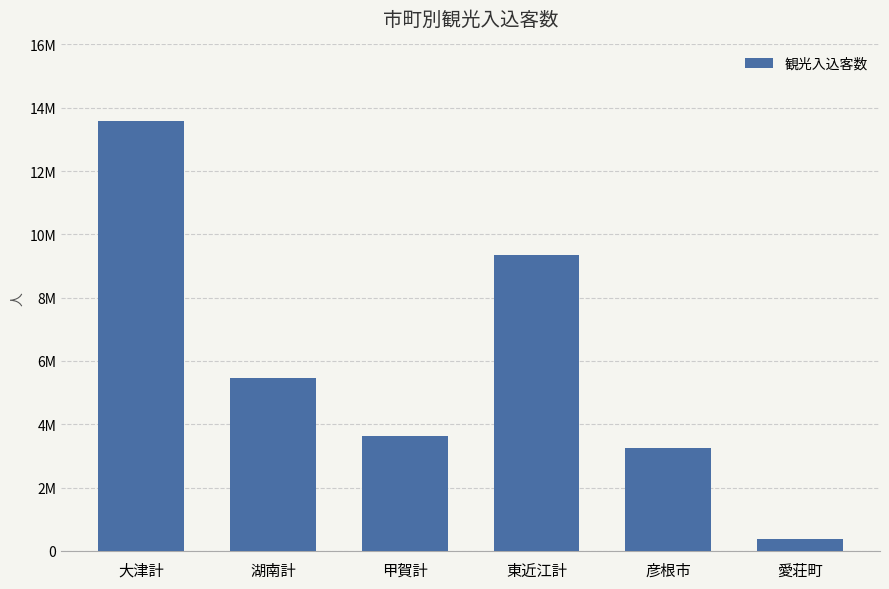

Reading left to right, extract all data points from this chart.

大津計=13574200	湖南計=5449500	甲賀計=3632500	東近江計=9337900	彦根市=3258700	愛荘町=381100